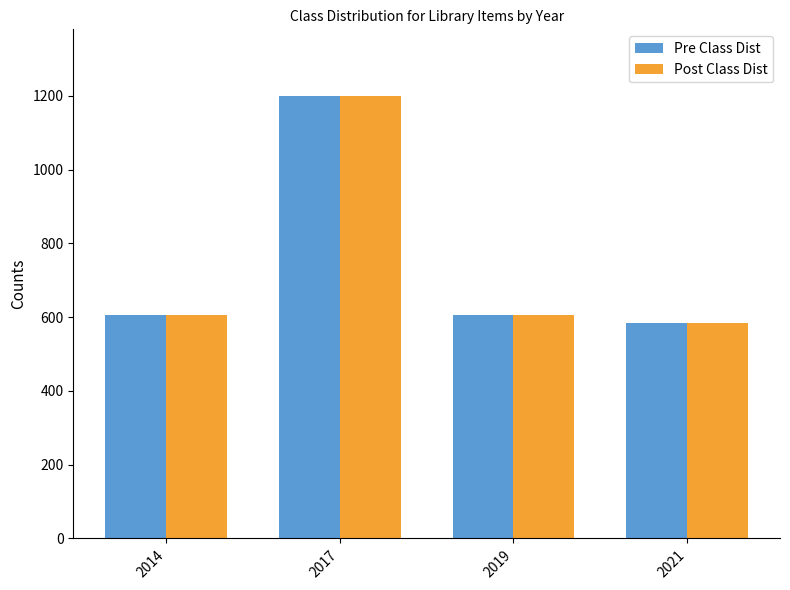

The value of Post Class Dist at 2014 is 607. True or false?

True